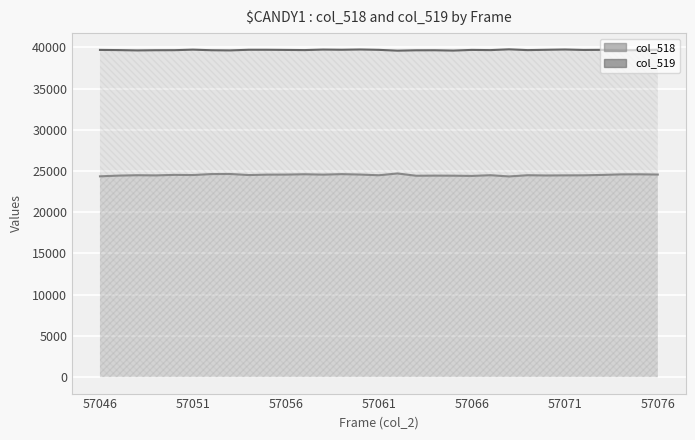

Reading left to right, list all the values displayed in this chart.

col_518: 24357	24444	24491	24470	24534	24513	24631	24641	24513	24563	24568	24607	24563	24622	24571	24487	24703	24427	24442	24433	24405	24491	24343	24491	24460	24474	24480	24526	24592	24601	24573
col_519: 39686	39665	39627	39650	39654	39718	39649	39629	39703	39702	39685	39666	39727	39703	39736	39694	39596	39641	39646	39606	39687	39663	39756	39663	39700	39736	39683	39693	39646	39653	39705